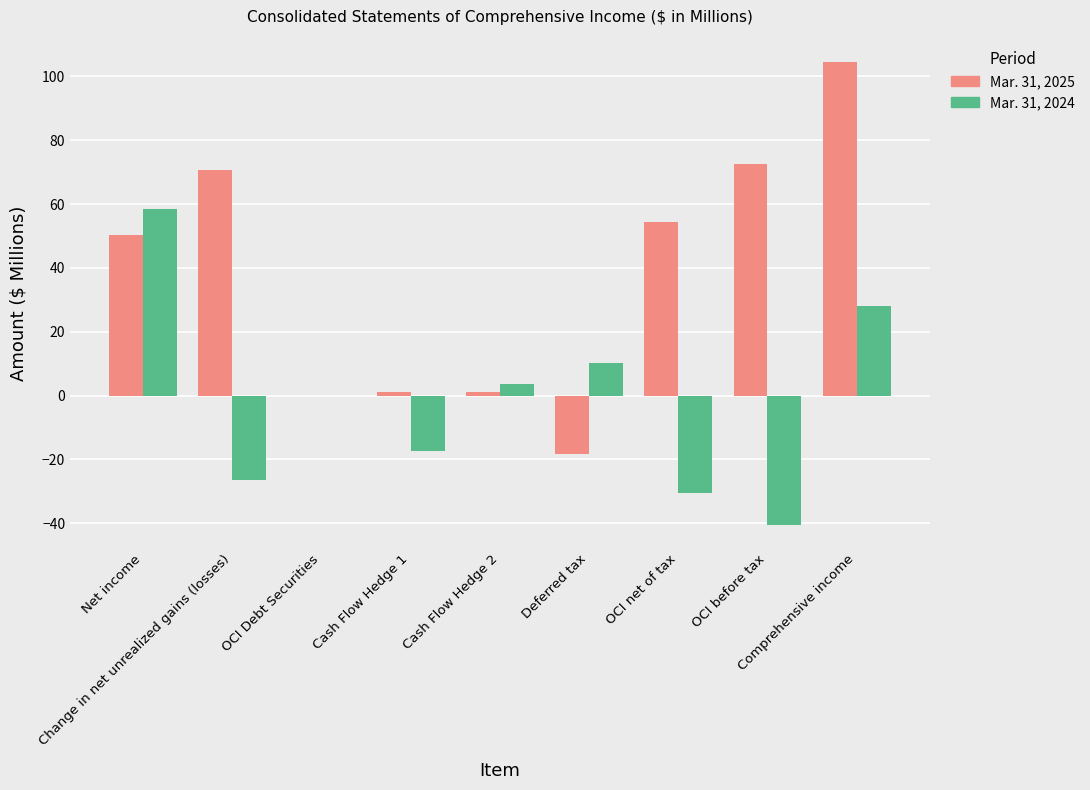

What is the maximum value for Mar. 31, 2025?

104.6